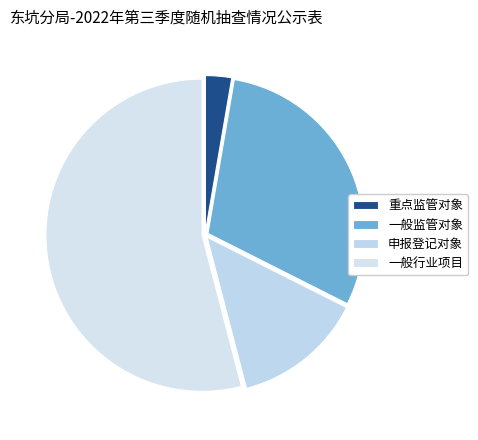

The 一般监管对象 slice represents 30% of the pie. True or false?

True